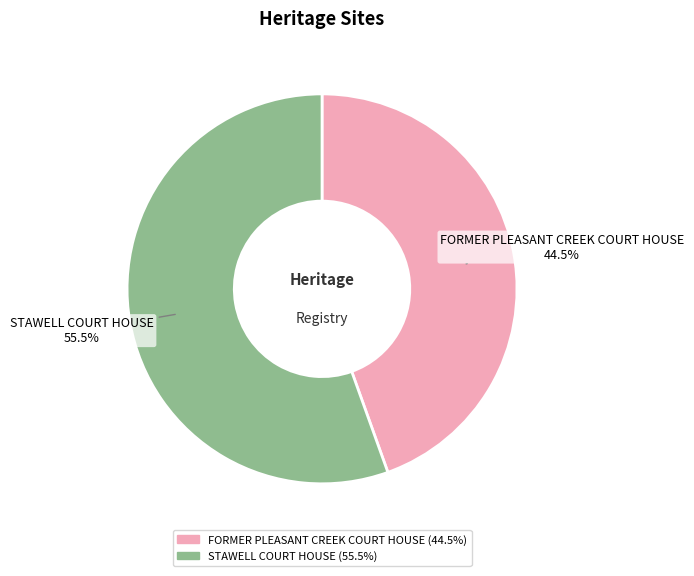

To the nearest percent, what is the difference between the largest and smallest slice percentages?

11%